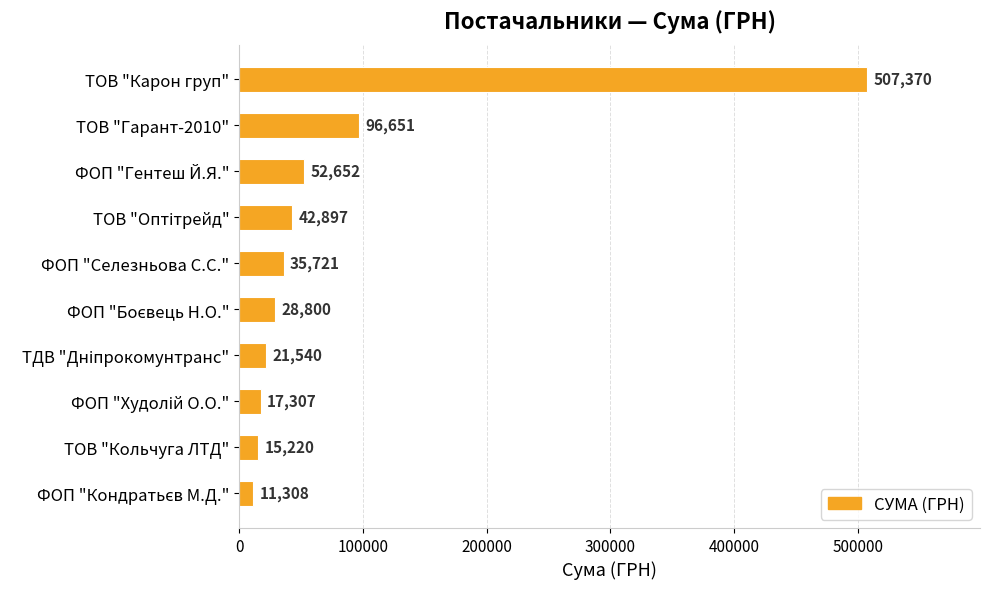

Where is the data nearest to the value 259339?

ТОВ "Гарант-2010"